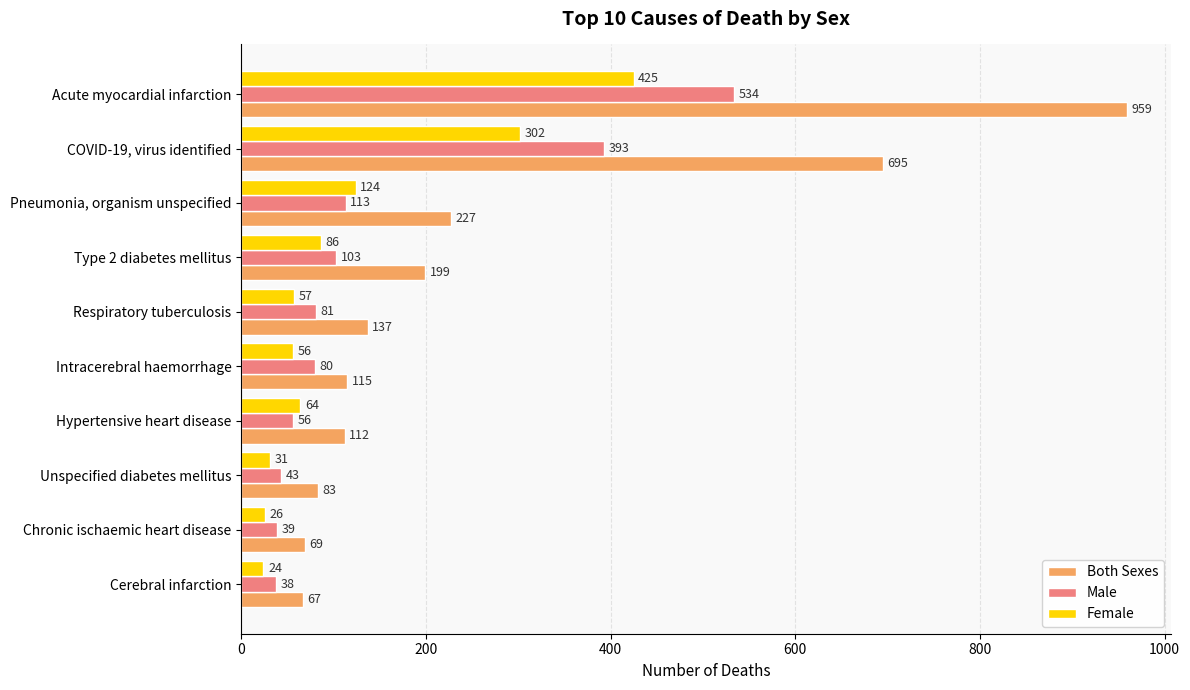

What is the difference between the maximum and minimum values in the Female series?

401